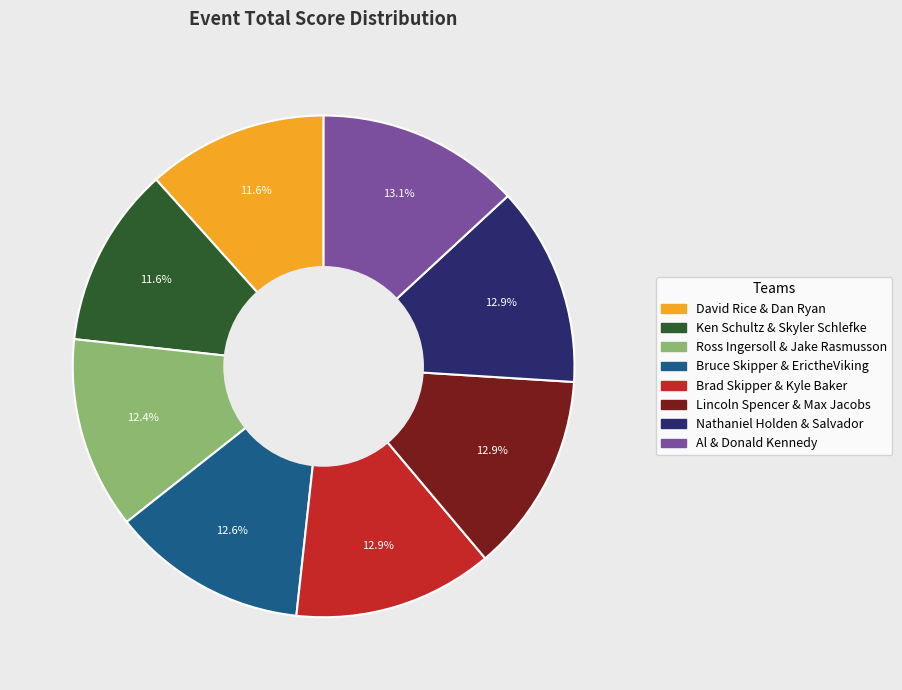

True or false: David Rice & Dan Ryan accounts for 3% of the total.

False